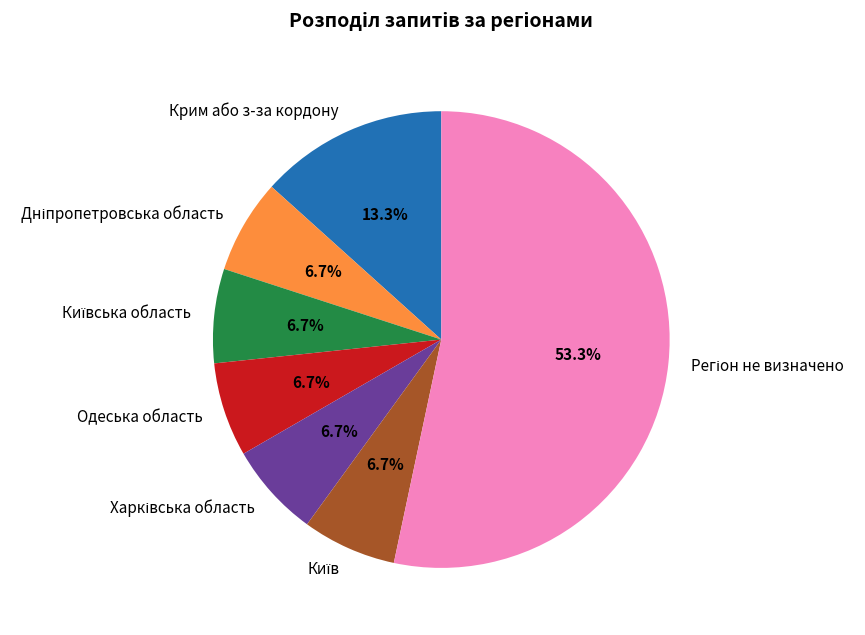

Does any single category account for the majority?

Yes